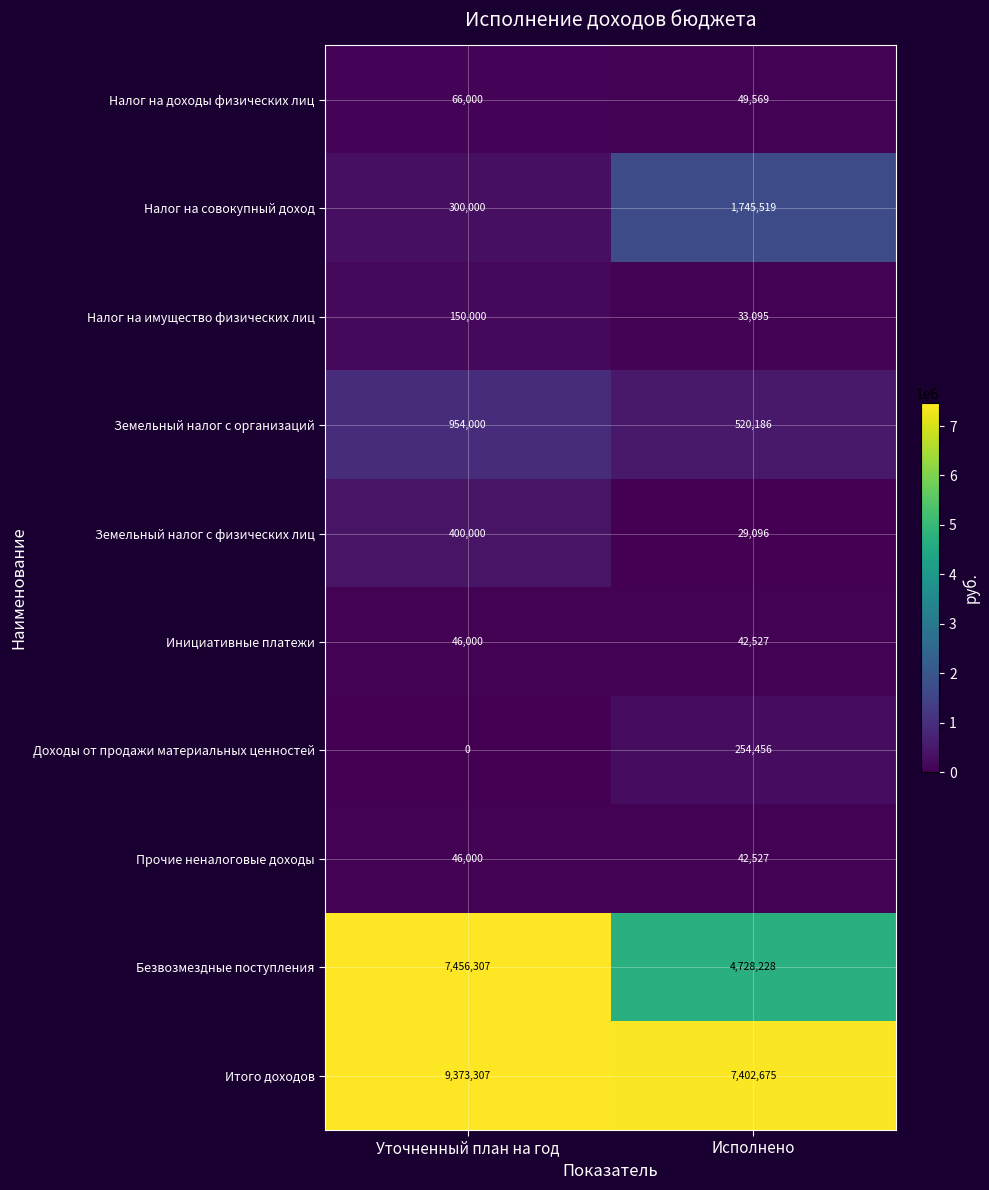

List the labels in order of Прочие неналоговые доходы value, smallest first.

Исполнено, Уточненный план на год